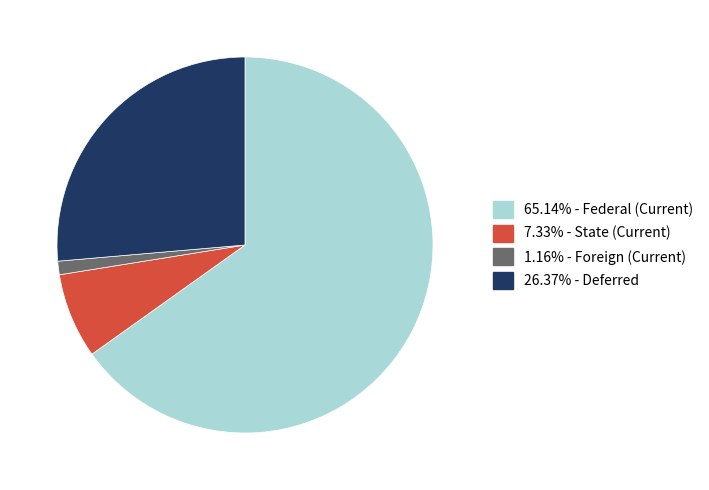

Count the number of slices in the pie.

4